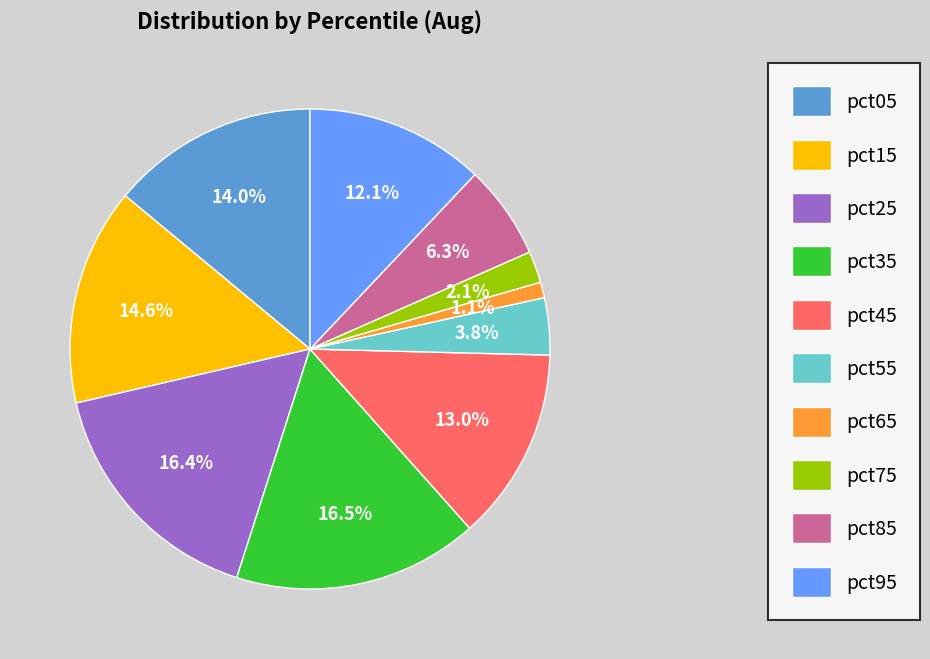

How many segments does this pie chart have?

10